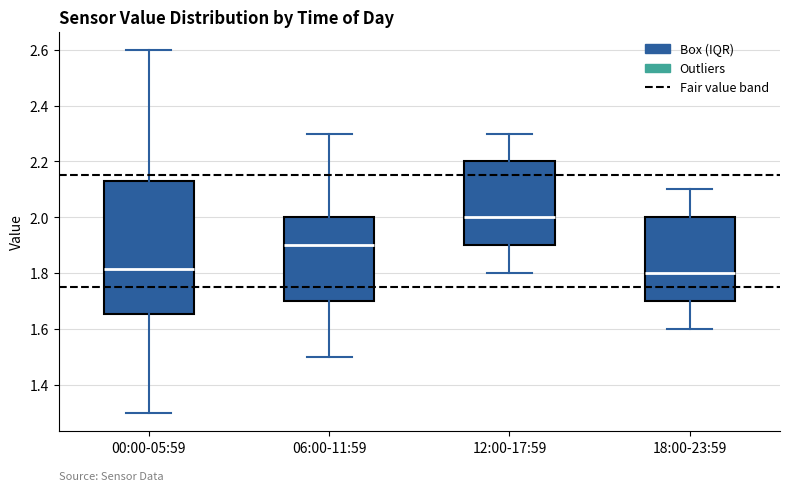

Where does the lower whisker of the box for 00:00-05:59 end on the y-axis? The values are not printed on the chart, so give them approximately, as read against the axis.

1.30